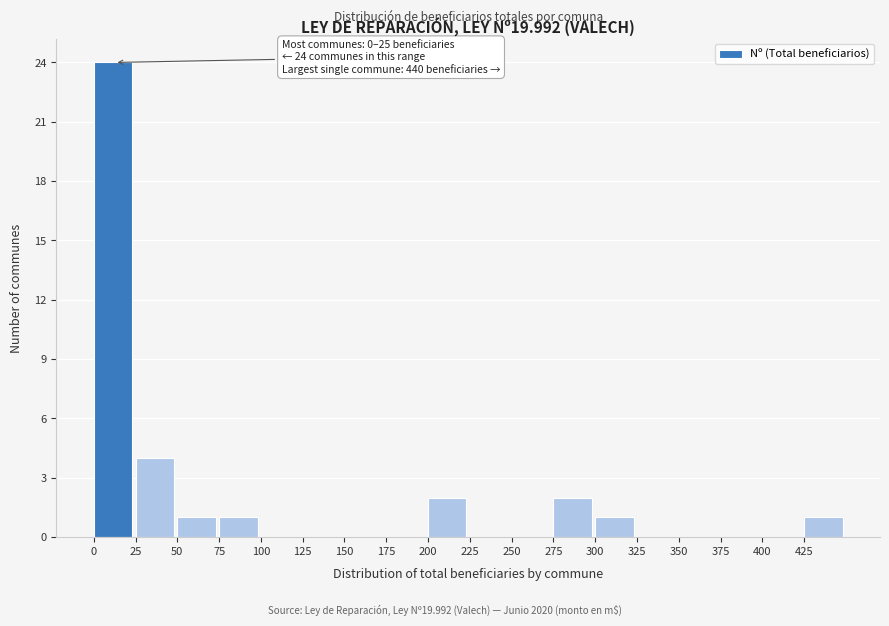

Over which range of the x-axis is the bar tallest?

0 to 25